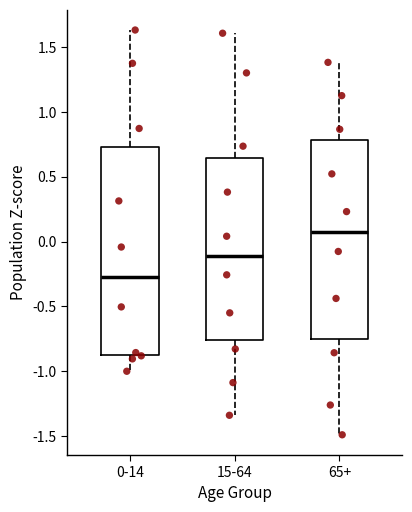

Which box is the tallest, from its lower edge to its upper edge?

0-14